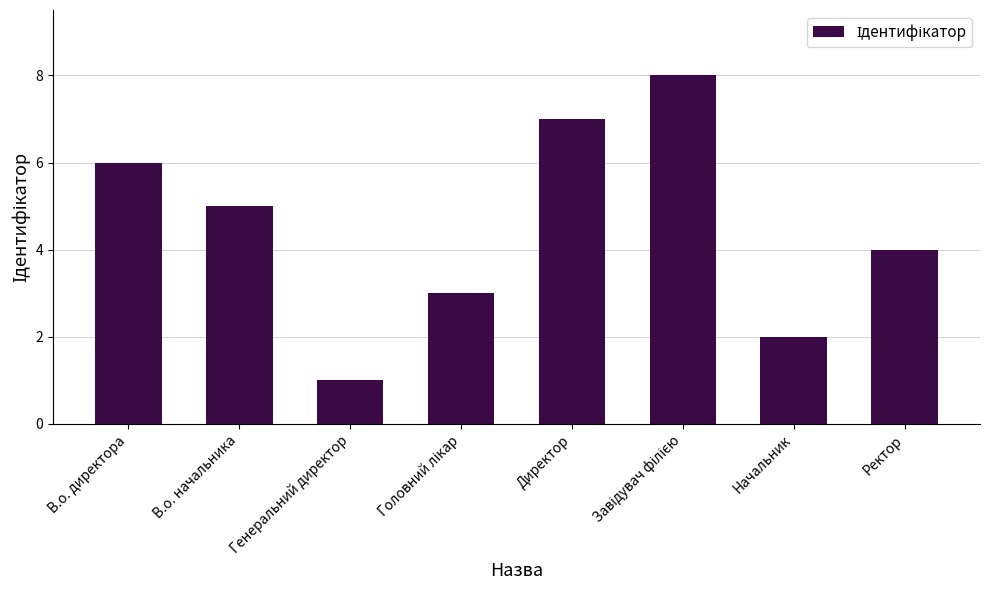

What position from the right is Начальник?

2